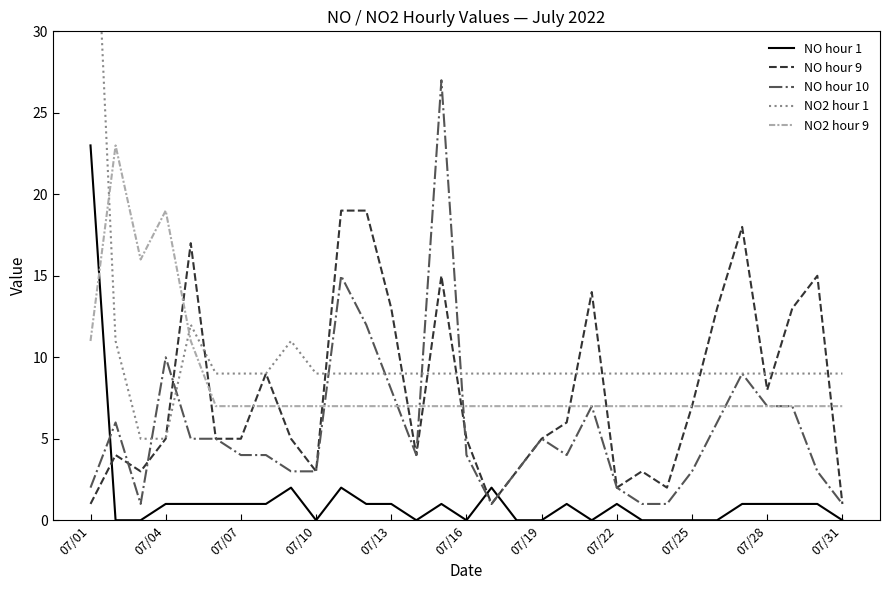

What is the average value of the NO hour 9 series?

8